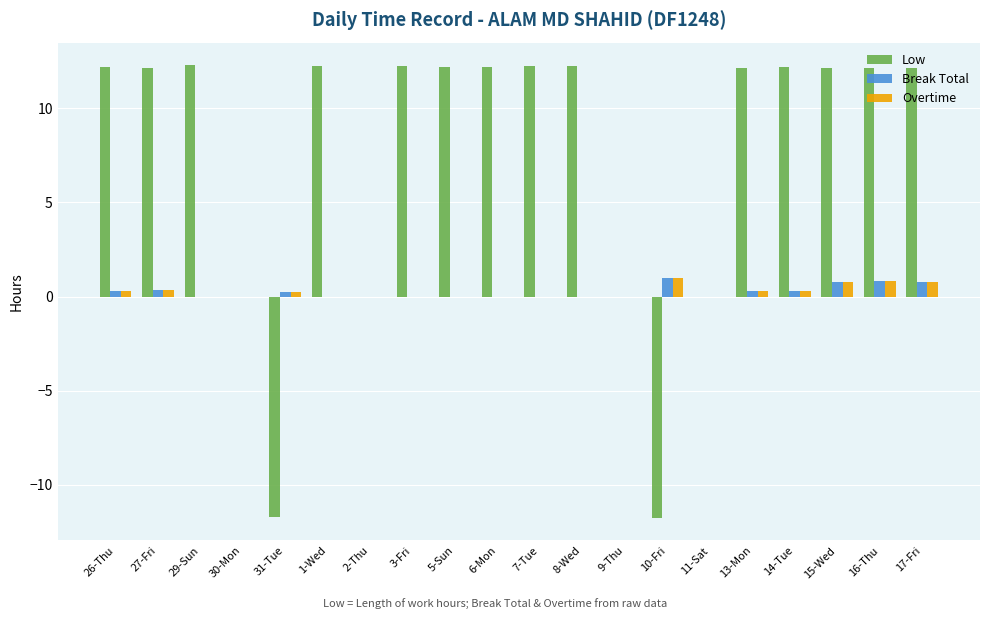

What is the sum of all Break Total values?

4.8